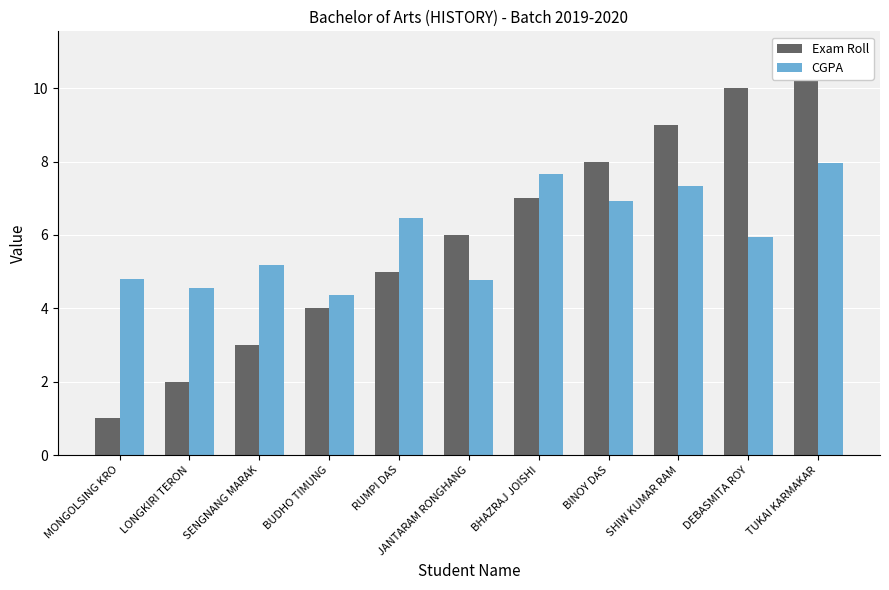

What position from the right is LONGKIRI TERON?

10